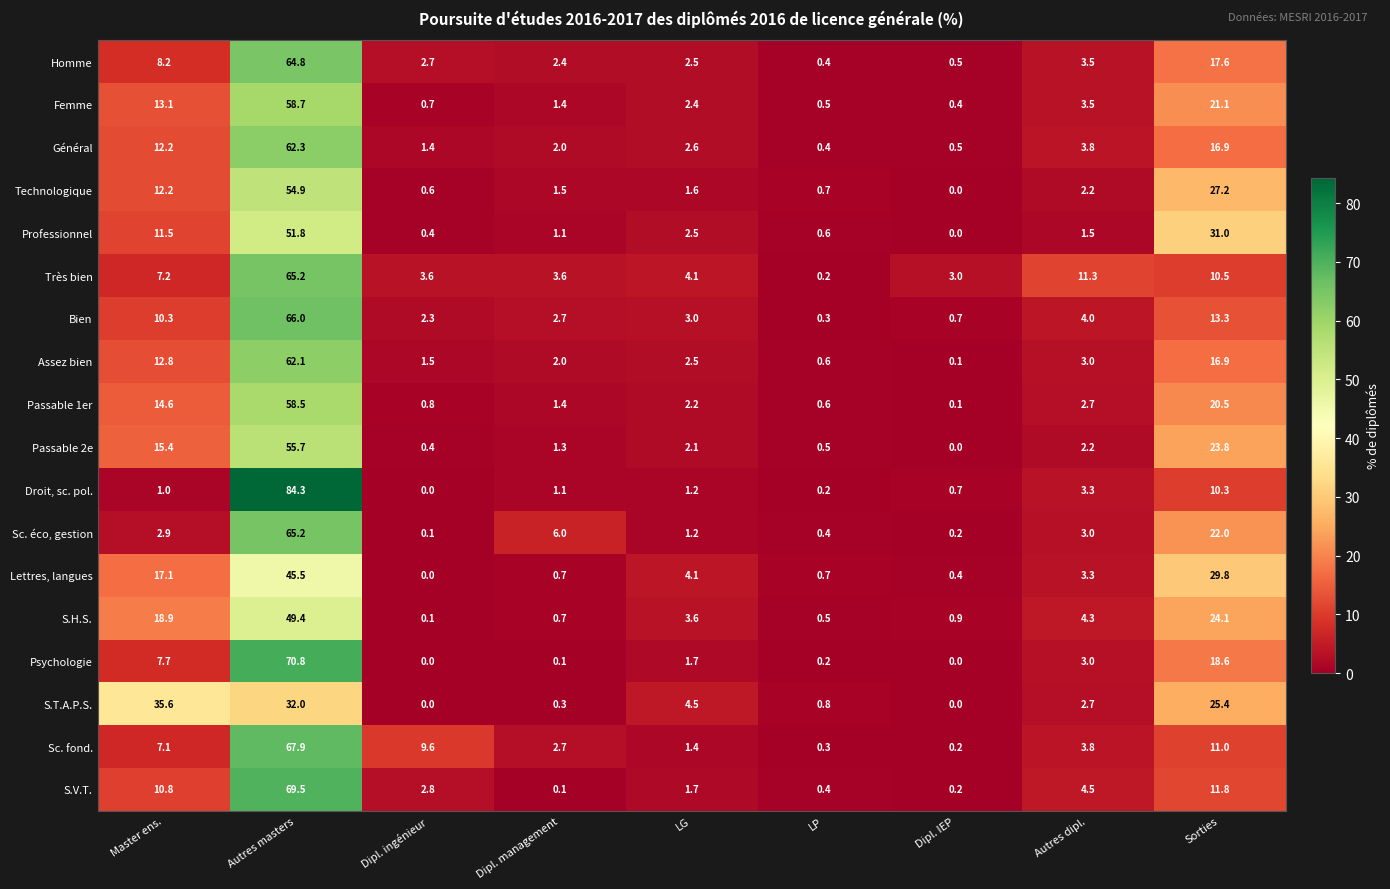

Count the number of categories in the chart.

9